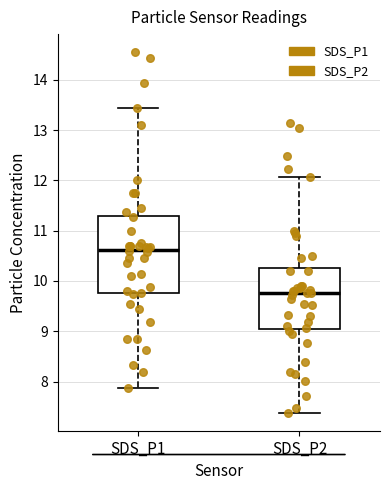

Reading left to right, transcribe this box plot: for each box, give where its median line is, the range the box spans, and where its two whiskers end, as read against the y-axis. The values are not printed on the chart, so give them approximately, as read against the axis.

SDS_P1: median 10.6, box 9.8 to 11.3, whiskers 7.9 to 13.4
SDS_P2: median 9.8, box 9.1 to 10.3, whiskers 7.4 to 12.1